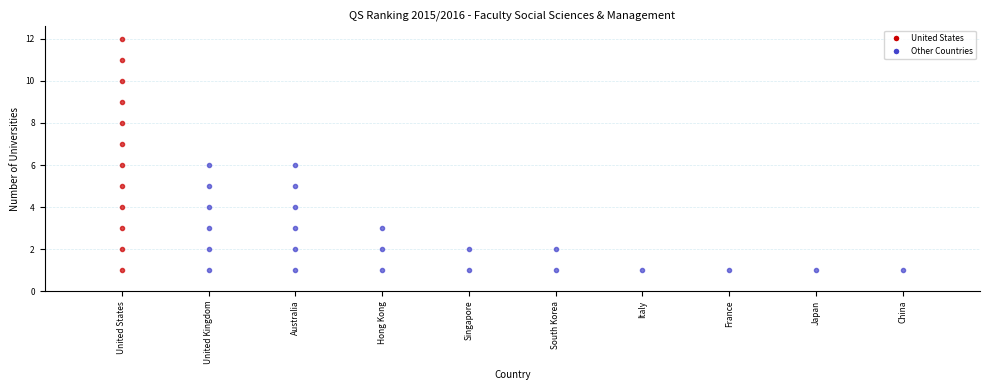

How many distinct data groups are displayed?

1